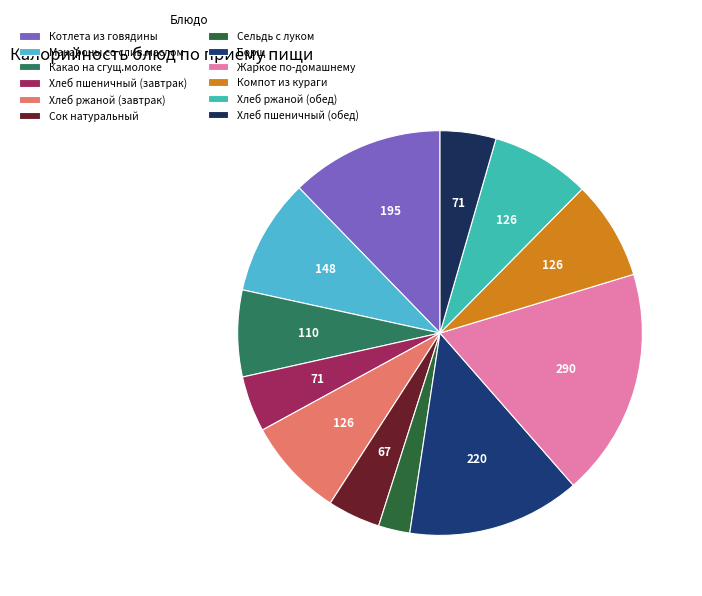

How many slices are in this pie chart?

12